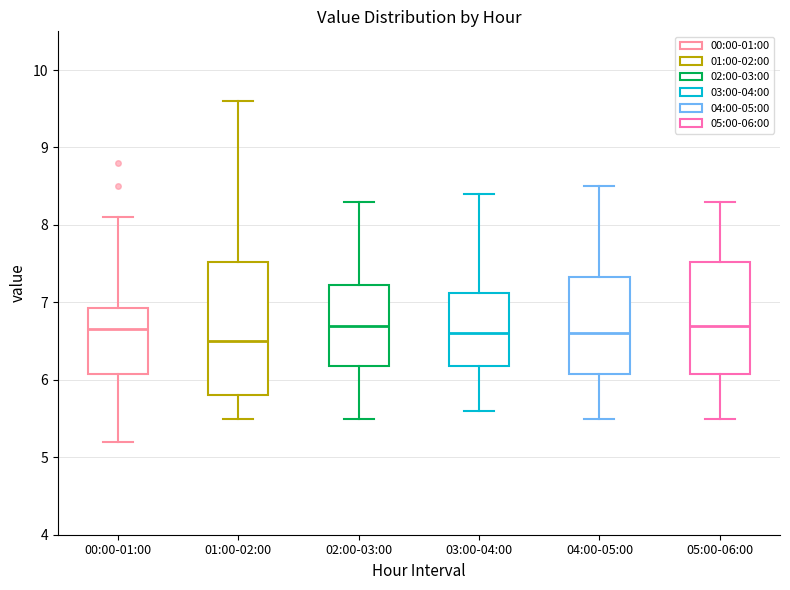

Comparing the boxes themselves (not the whiskers), which one is the tallest?

01:00-02:00